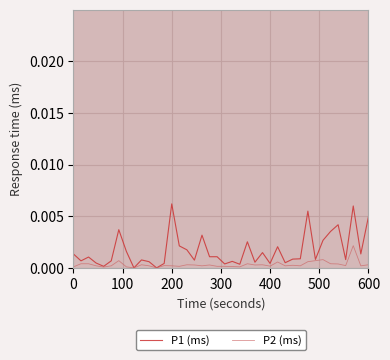

List the series in order of their overall mean, lowest first.

P2 (ms), P1 (ms)